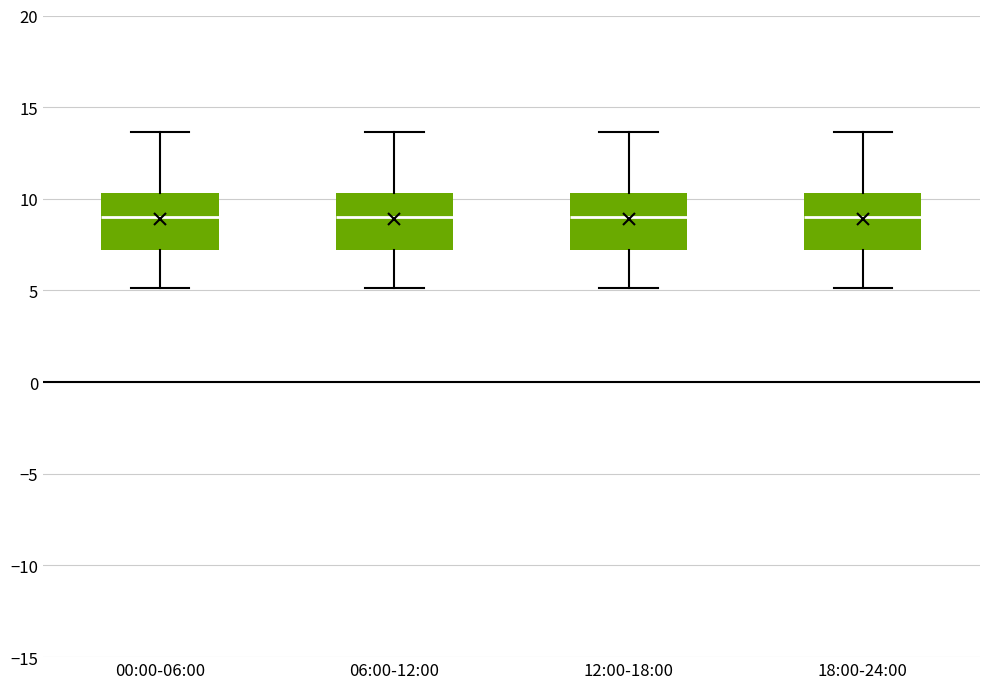

Reading left to right, transcribe this box plot: for each box, give where its median line is, the range the box spans, and where its two whiskers end, as read against the y-axis. The values are not printed on the chart, so give them approximately, as read against the axis.

00:00-06:00: median 9.0, box 7.0 to 10.5, whiskers 5.0 to 13.5
06:00-12:00: median 9.0, box 7.0 to 10.5, whiskers 5.0 to 13.5
12:00-18:00: median 9.0, box 7.0 to 10.5, whiskers 5.0 to 13.5
18:00-24:00: median 9.0, box 7.0 to 10.5, whiskers 5.0 to 13.5